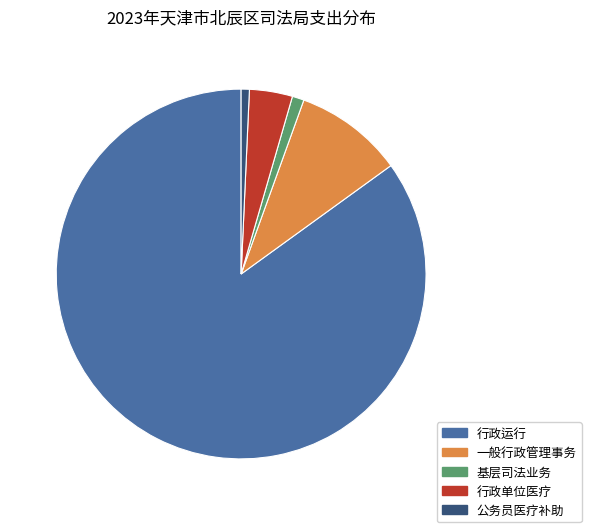

What is the largest slice in the pie chart?

行政运行